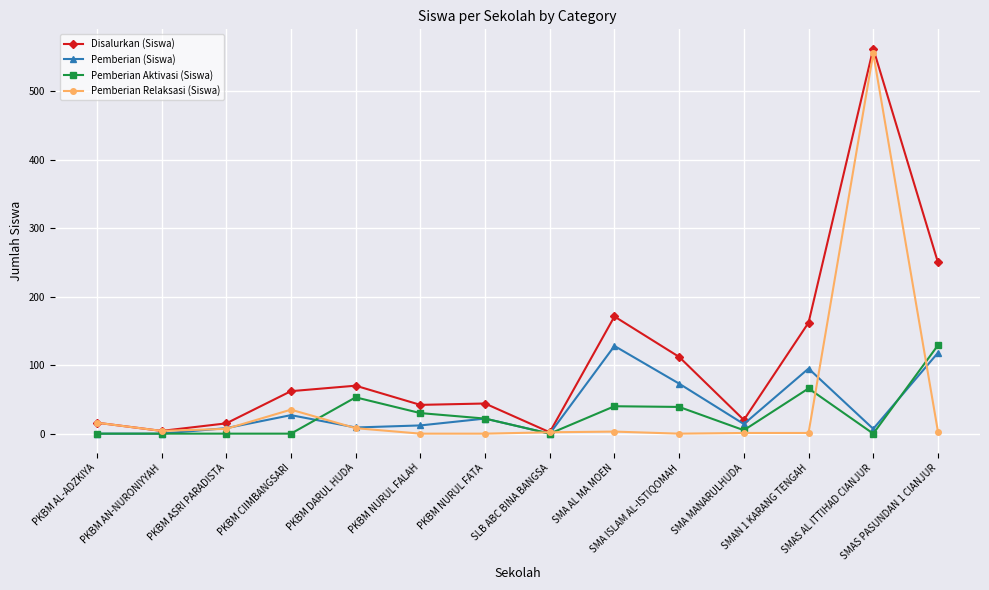

True or false: Pemberian (Siswa) has more than 1 points higher than both neighbors.

True